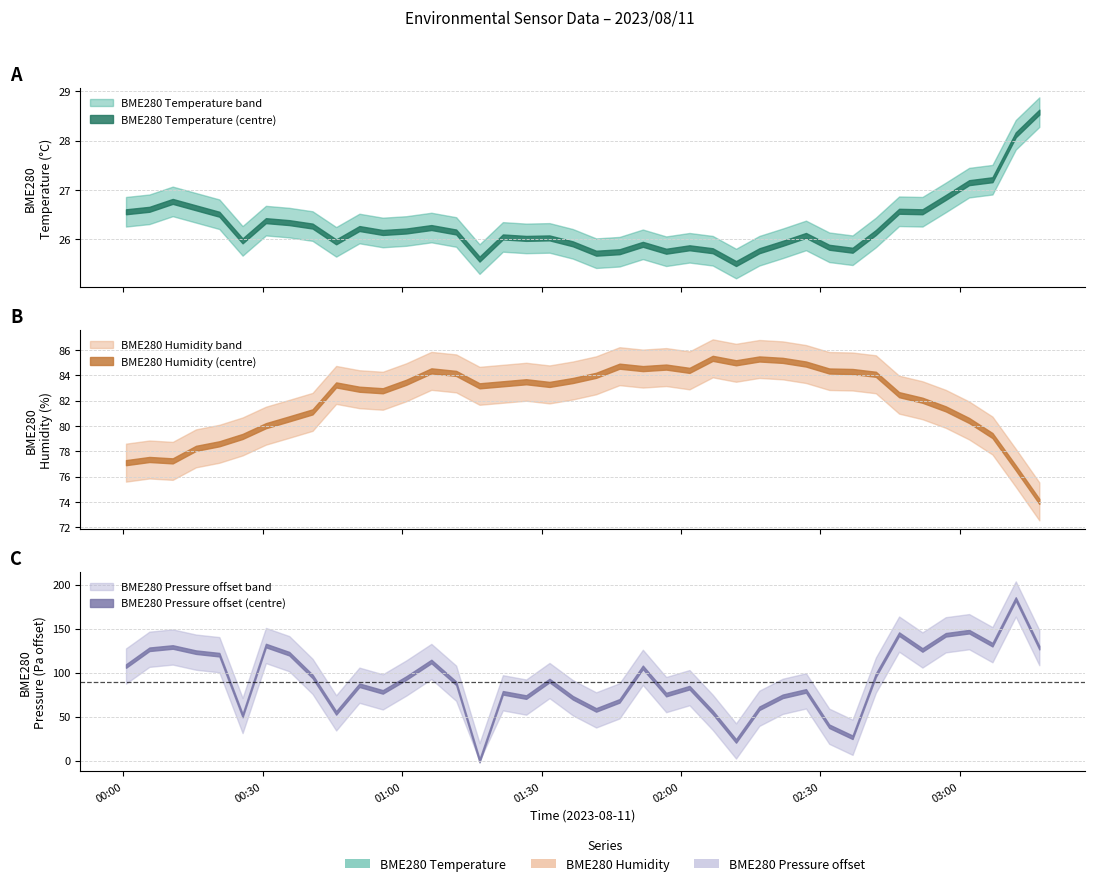

What is the difference between the BME280_pressure_norm values at 2023/08/11 02:16:52 and 2023/08/11 01:31:43?

31.5